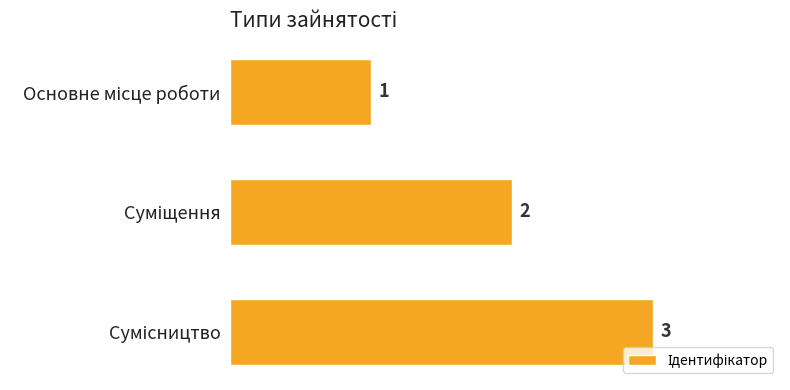

What is the sum of all values?

6